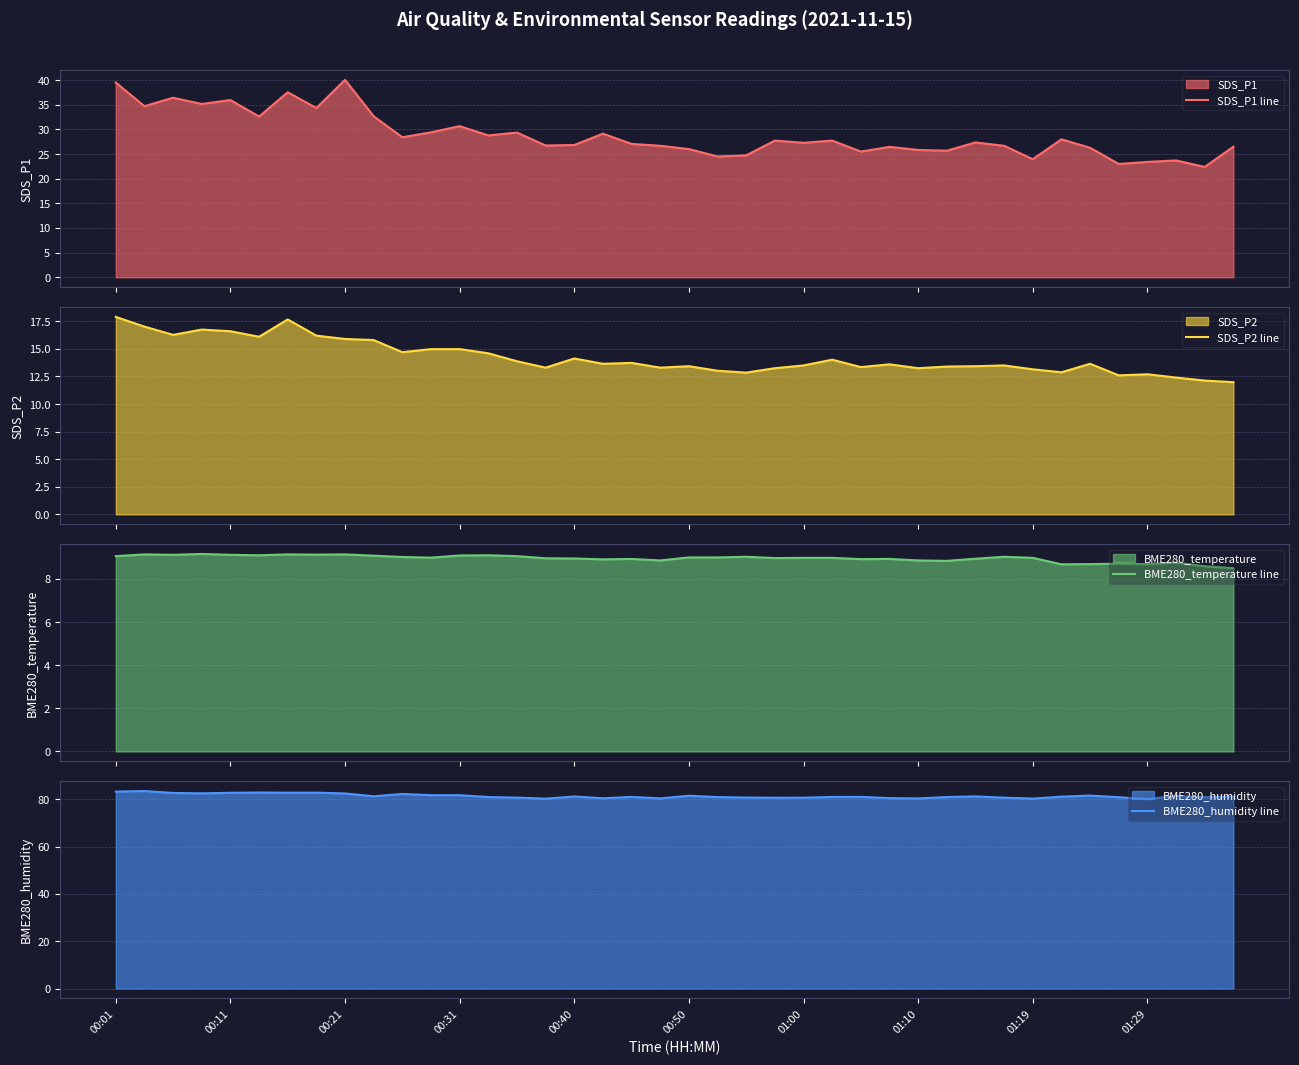

True or false: BME280_humidity line has a value of 80.4 at 01:10.

True